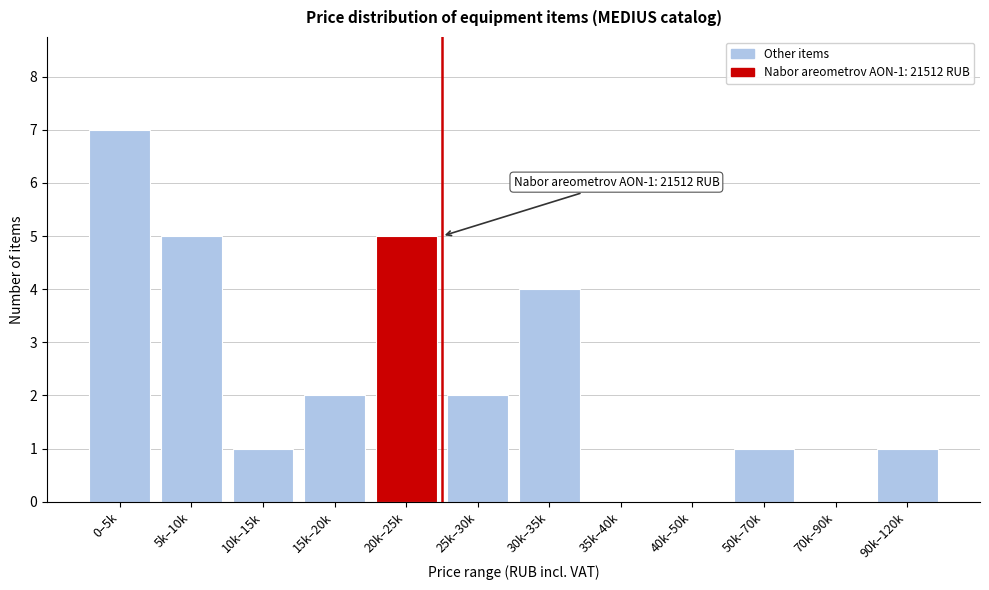

Reading left to right, transcribe all the data shown in this chart.

0–5k=7	5k–10k=5	10k–15k=1	15k–20k=2	20k–25k=5	25k–30k=2	30k–35k=4	35k–40k=0	40k–50k=0	50k–70k=1	70k–90k=0	90k–120k=1